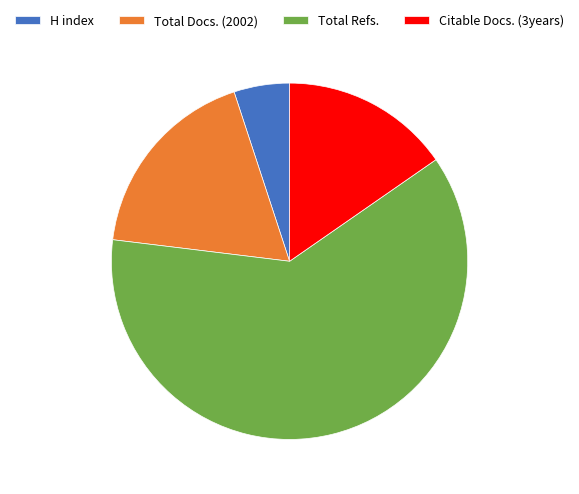

True or false: Total Refs. accounts for 74% of the total.

False